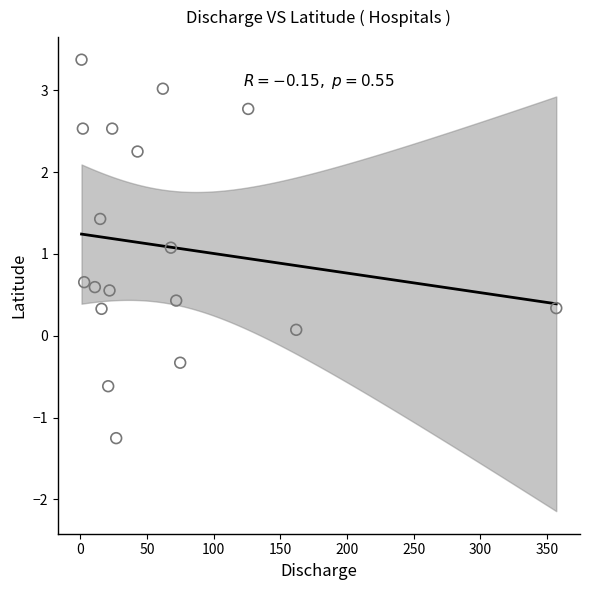

What Y value in the scatter plot is closest to 1?

1.1